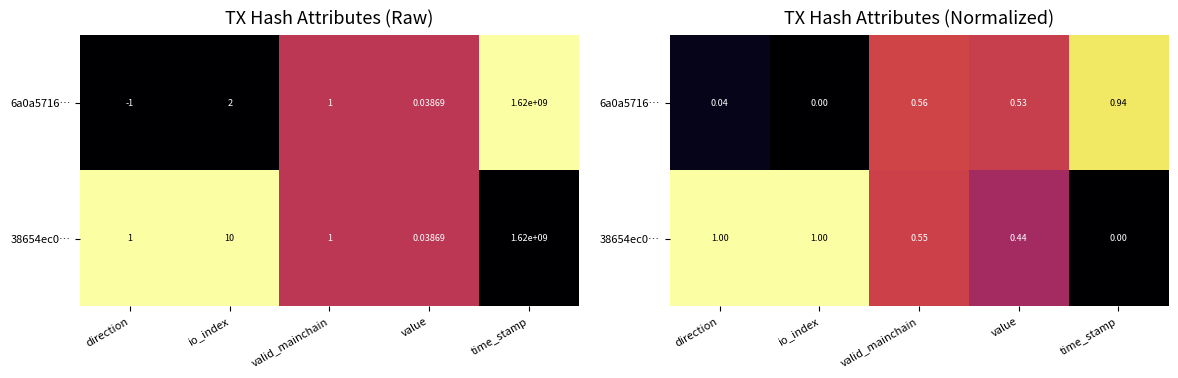

Is the value of 6a0a5716… at valid_mainchain greater than the value of 38654ec0… at value?

Yes